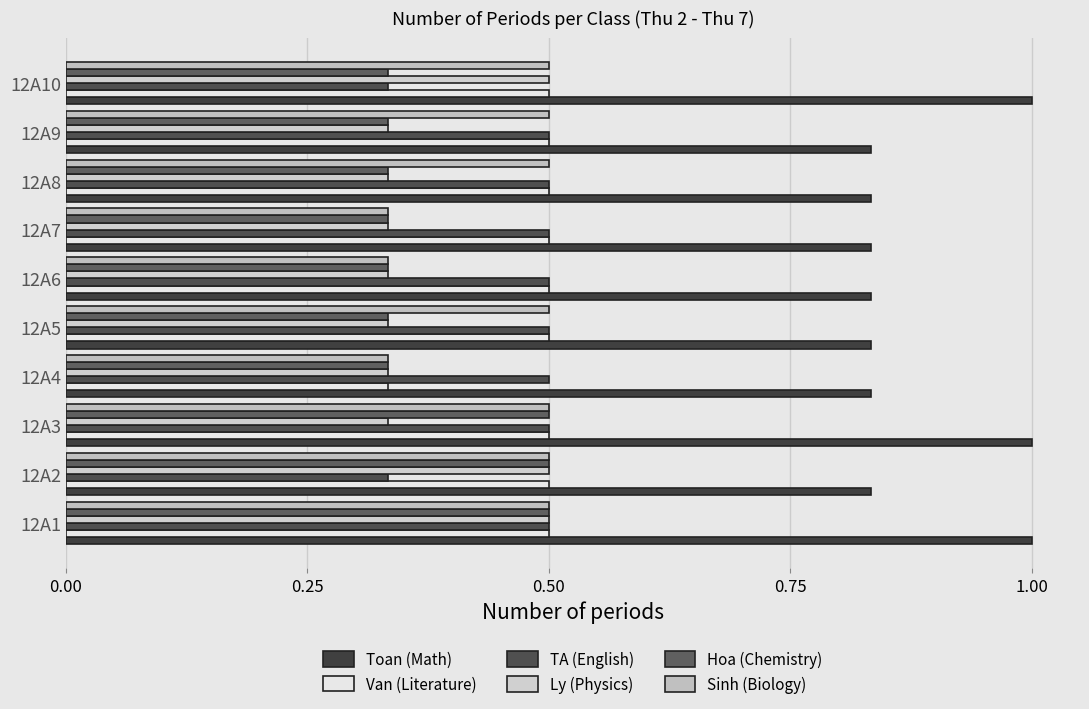

How many distinct data groups are displayed?

6